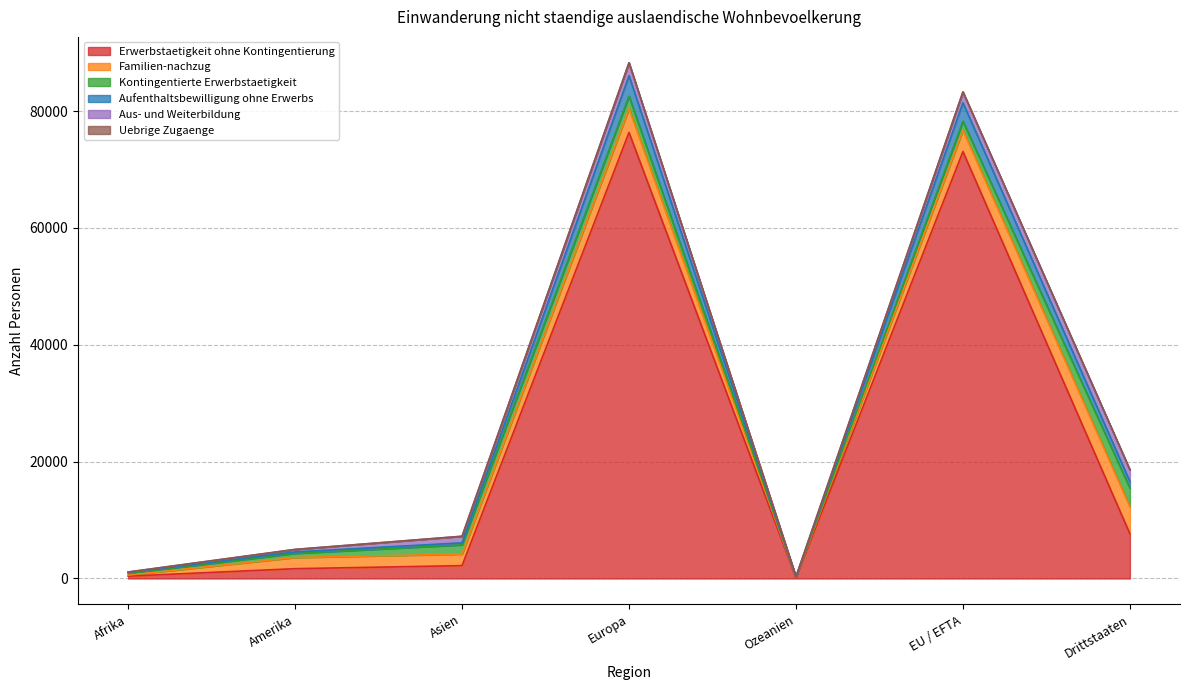

Reading right to left, transcribe all the data shown in this chart.

Erwerbstaetigkeit ohne Kontingentierung: 7649	73067	102	76331	2201	1680	402
Familien-nachzug: 4620	3660	114	4086	1973	1908	187
Kontingentierte Erwerbstaetigkeit: 3201	1528	40	2137	1581	709	262
Aufenthaltsbewilligung ohne Erwerbs: 1113	3167	12	3492	349	252	173
Aus- und Weiterbildung: 2009	1841	16	2209	1122	421	81
Uebrige Zugaenge: 10	21	0	21	3	5	2